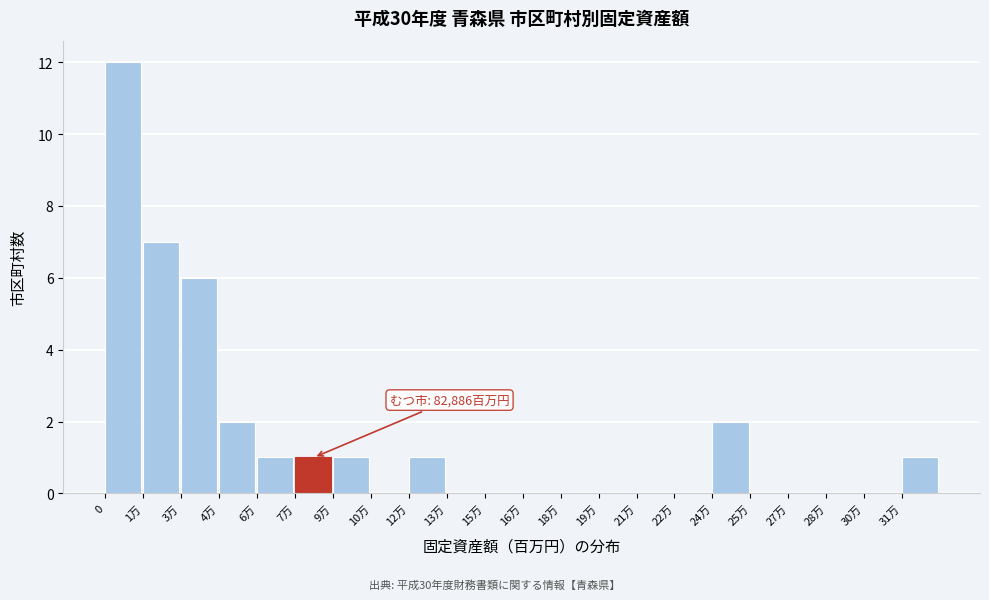

Reading left to right, list all the values displayed in this chart.

0=12	1万=7	3万=6	4万=2	6万=1	7万=1	9万=1	10万=0	12万=1	13万=0	15万=0	16万=0	18万=0	19万=0	21万=0	22万=0	24万=2	25万=0	27万=0	28万=0	30万=0	31万=1